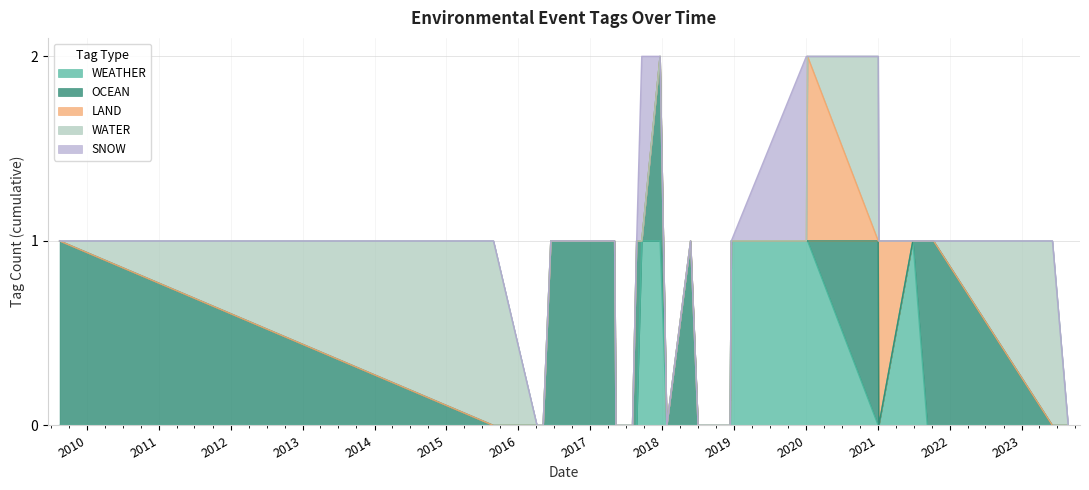

Which series has the widest spread of values?

WEATHER